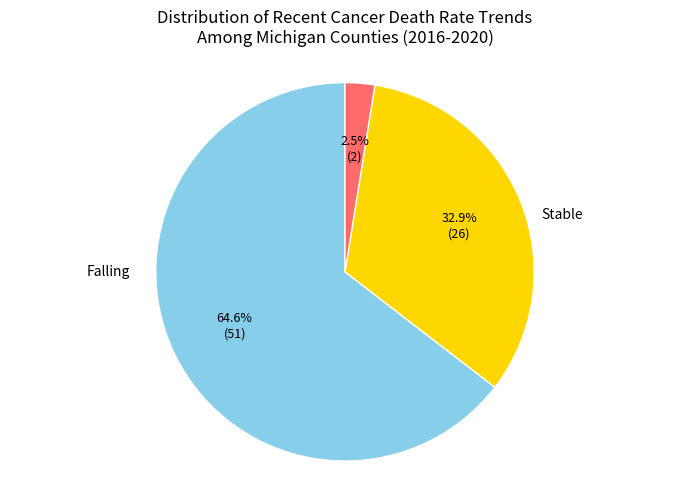

Is there a majority slice in this chart?

Yes